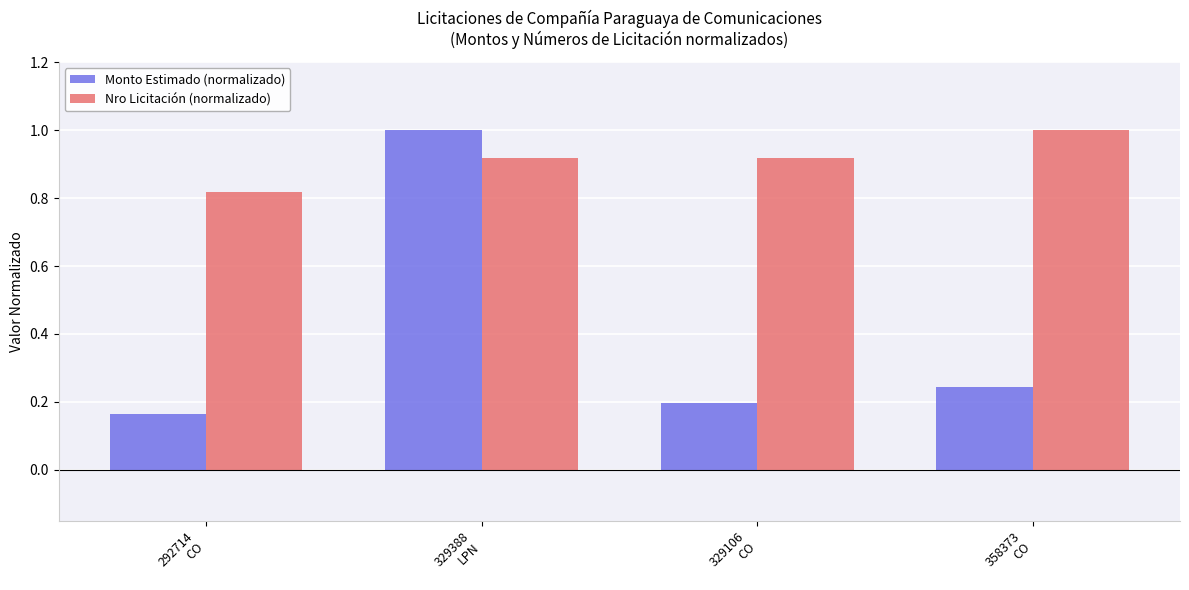

What are all the series names shown in the legend?

Monto Estimado (normalizado), Nro Licitación (normalizado)